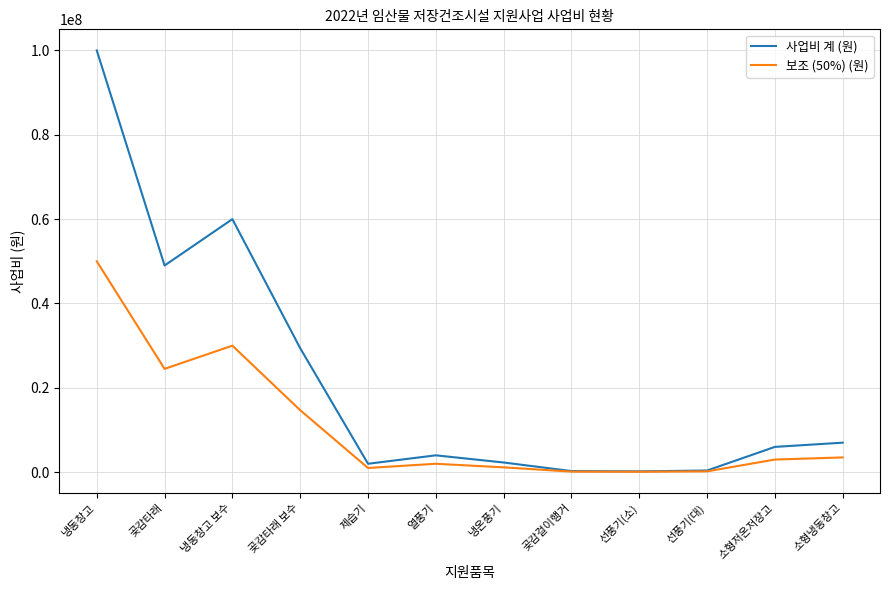

Is it true that 보조 (50%) (원) equals 3000000 at 소형저온저장고?

True